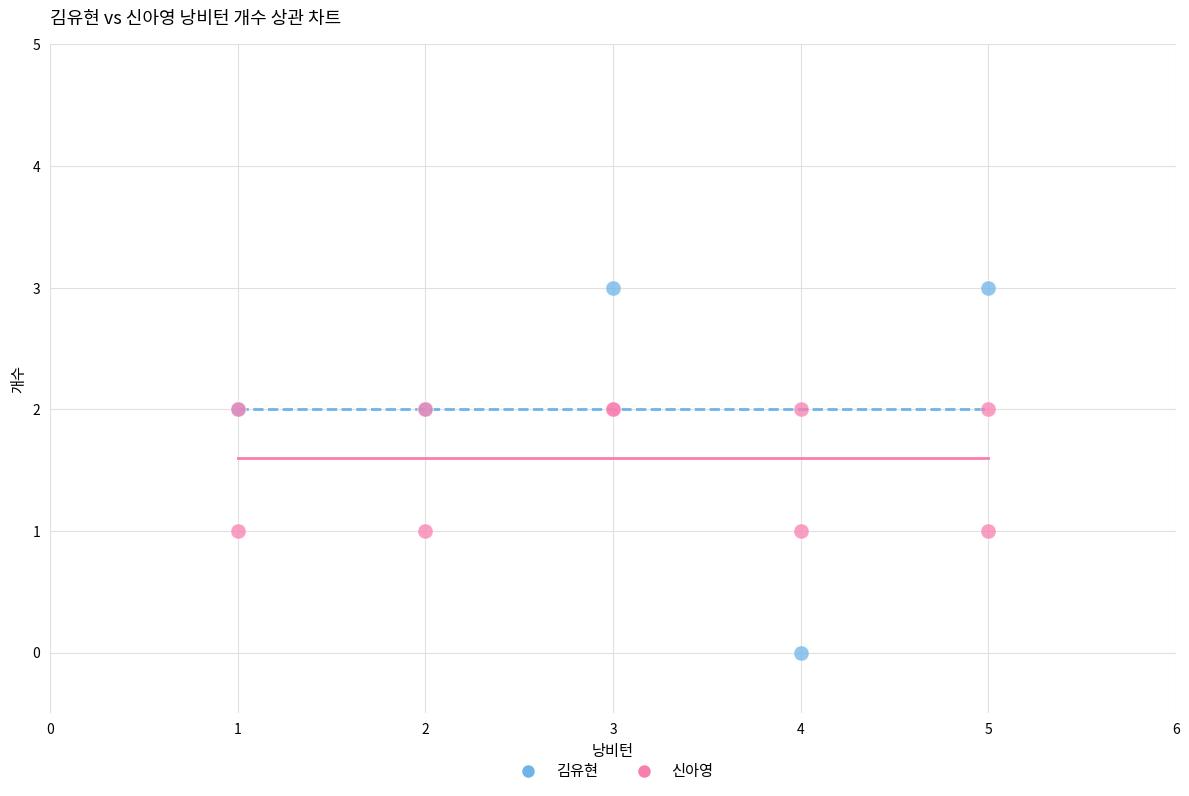

Which series reaches the minimum Y coordinate?

김유현